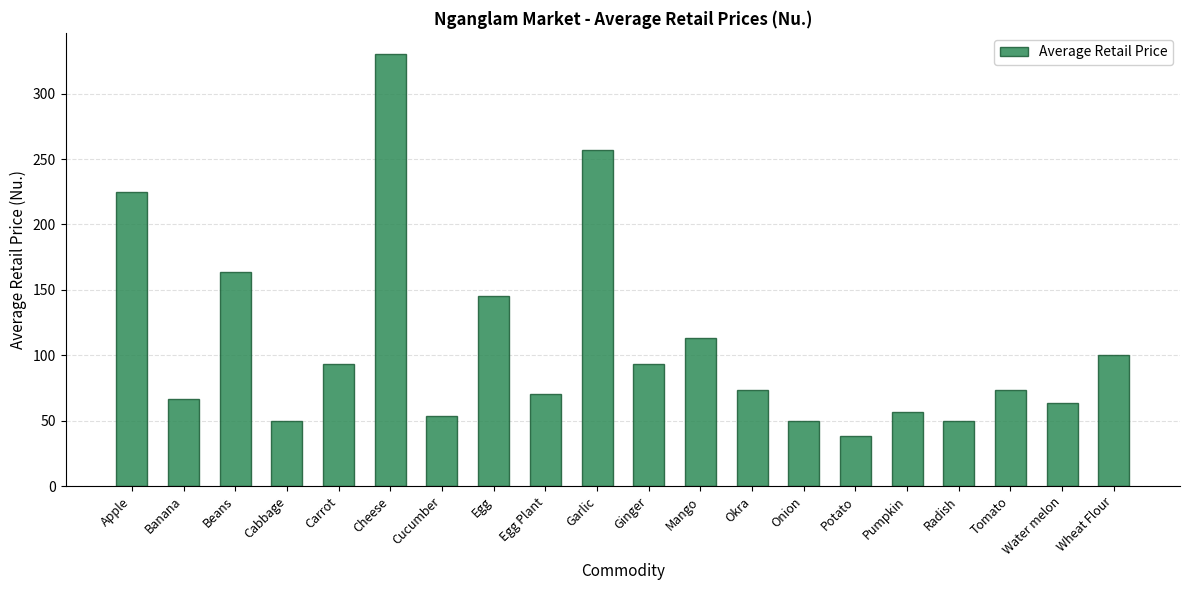

Read the value at Tomato.

73.3